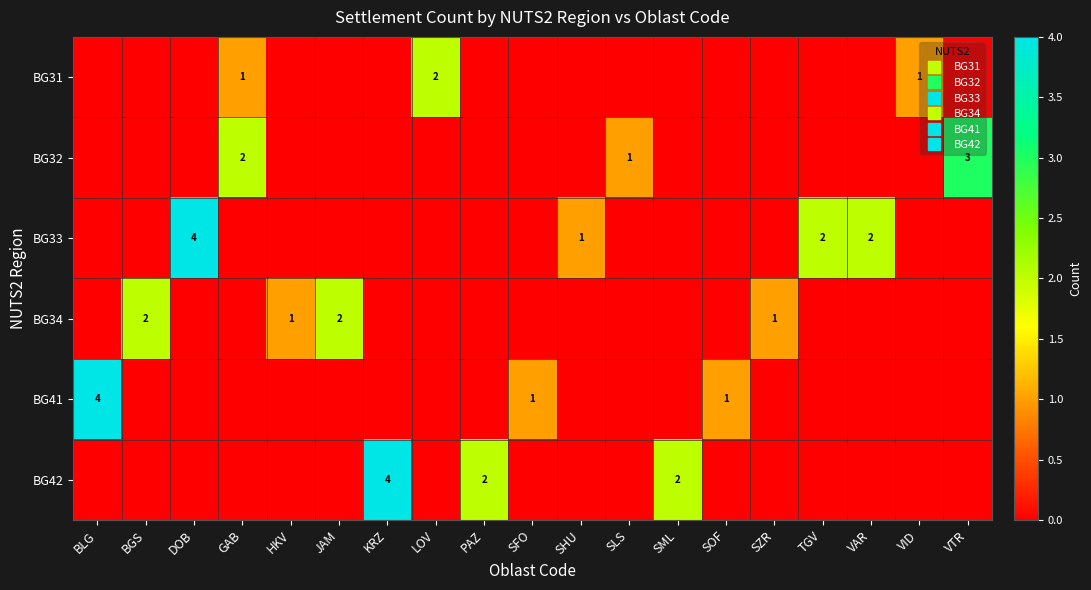

At which label does BG42 reach its minimum?

BLG